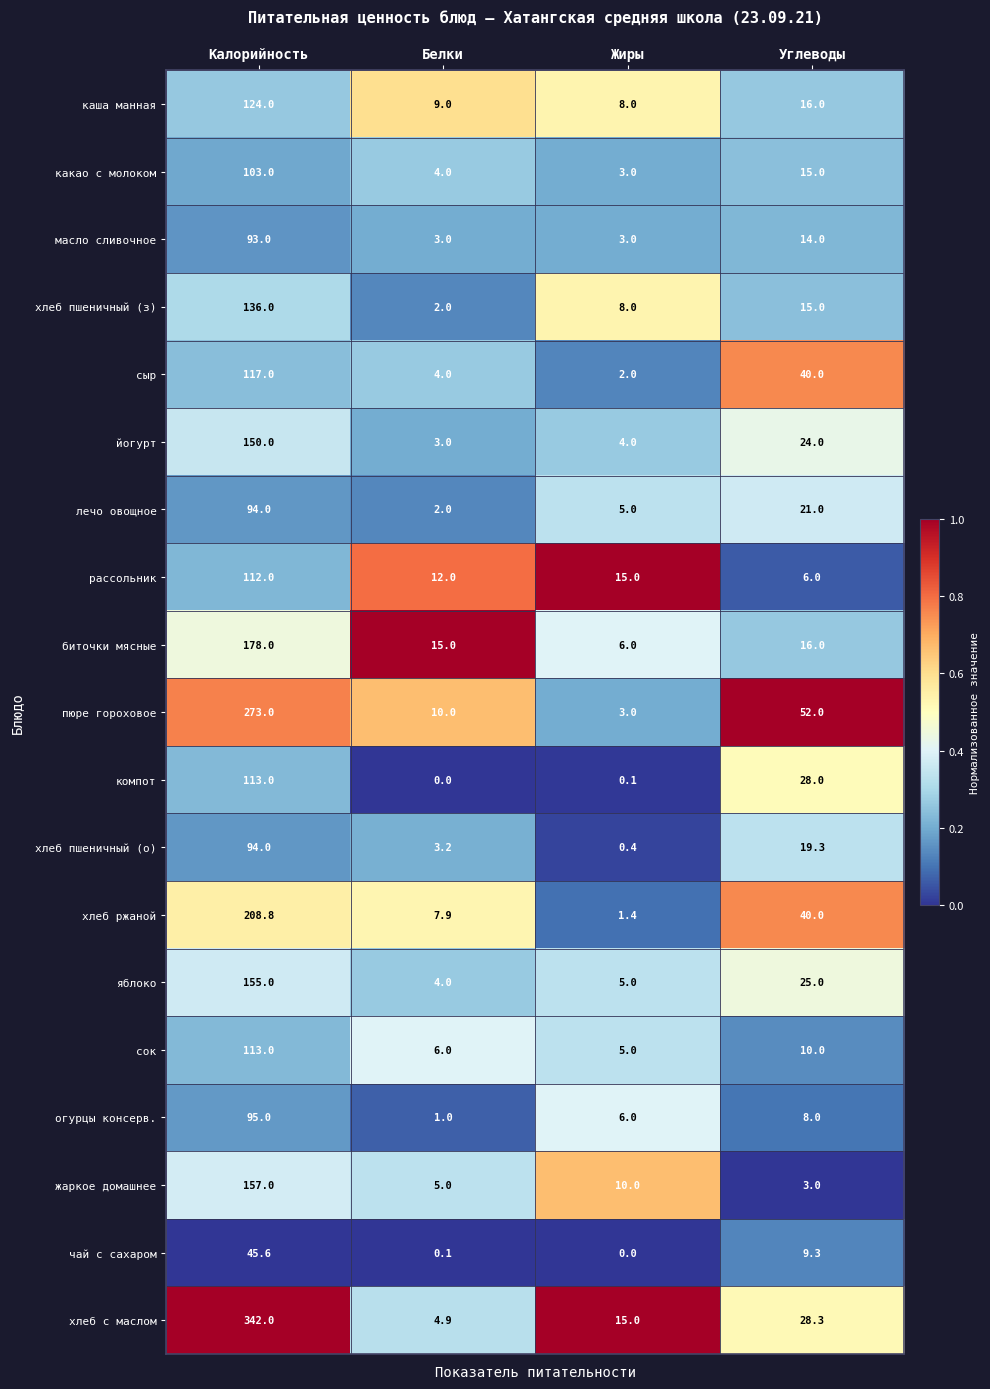

What is the difference between the рассольник values at Жиры and Белки?

3.0